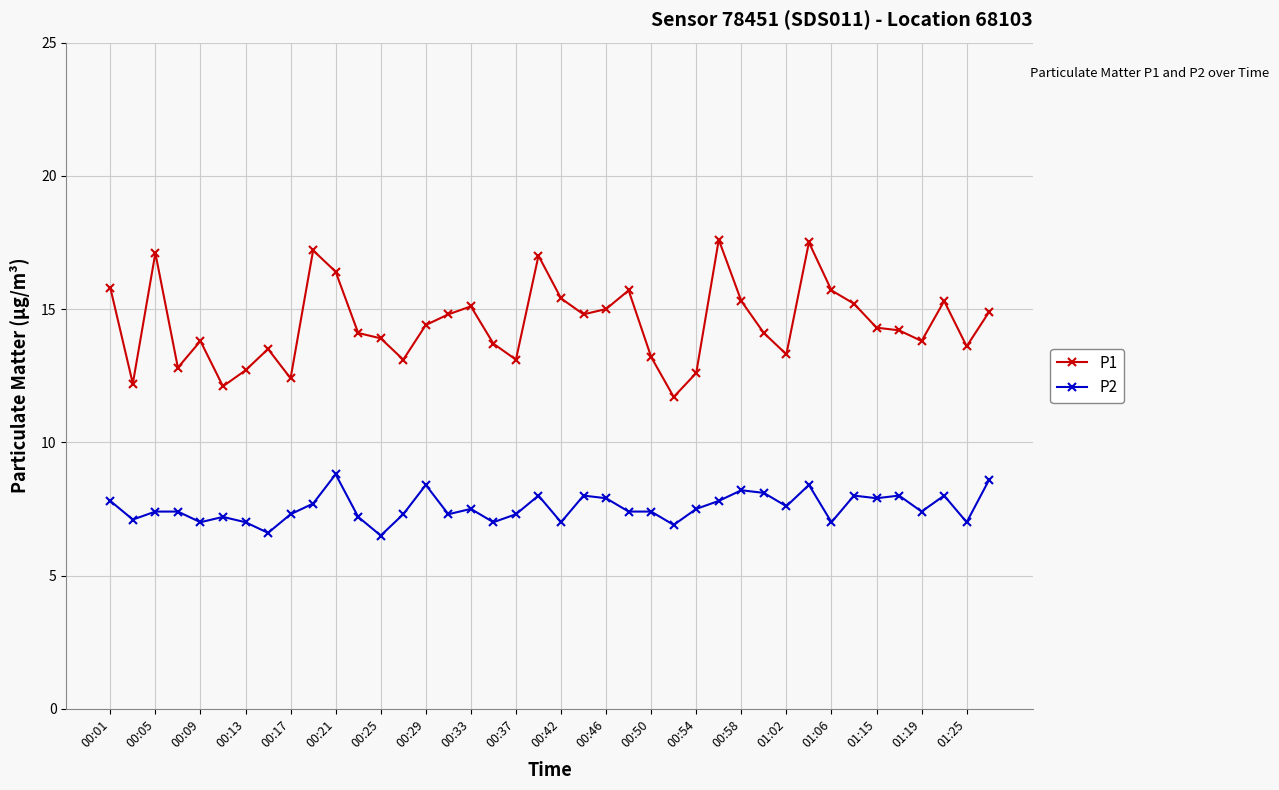

What is the minimum value shown in the chart?

6.5